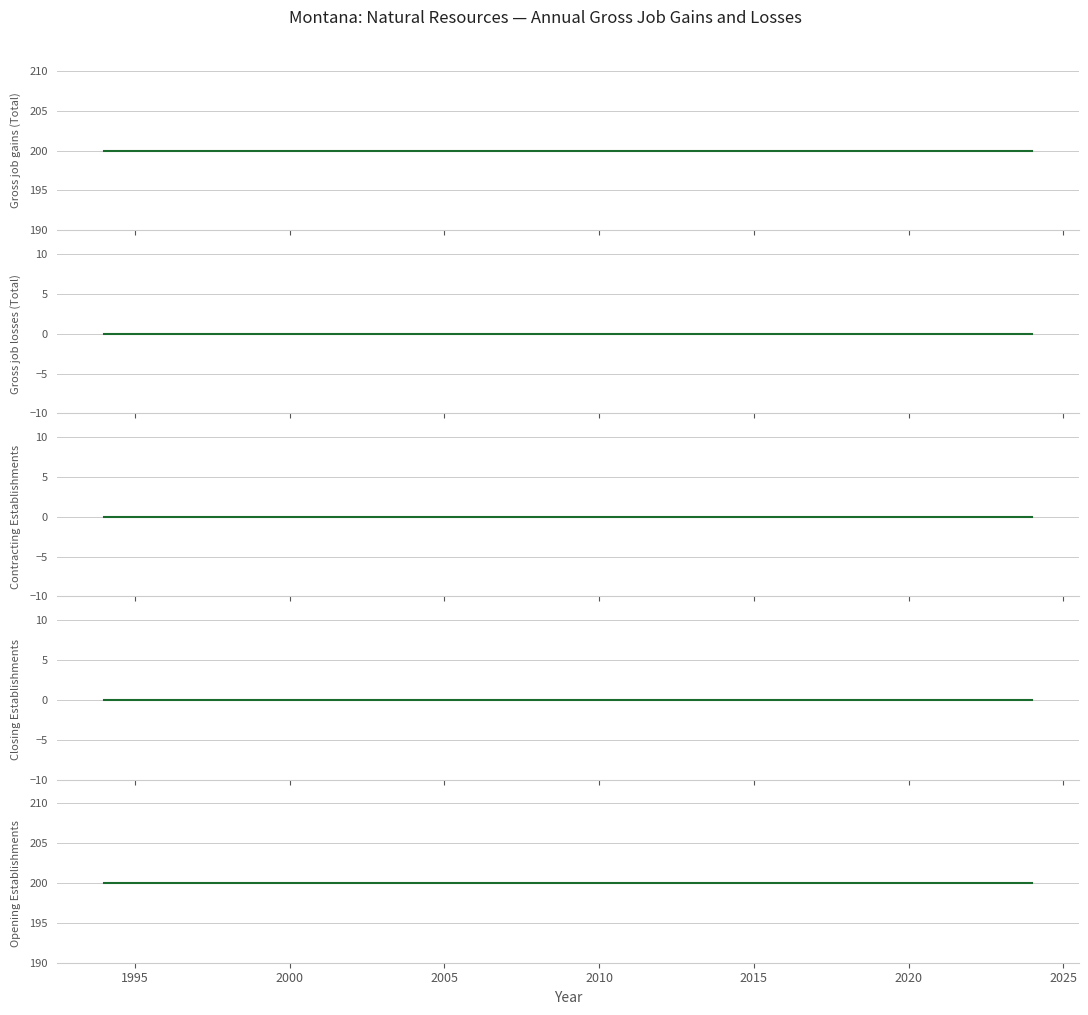

Is the value of Gross job gains (Total) at 2010 greater than the value of Closing Establishments at 1995?

Yes